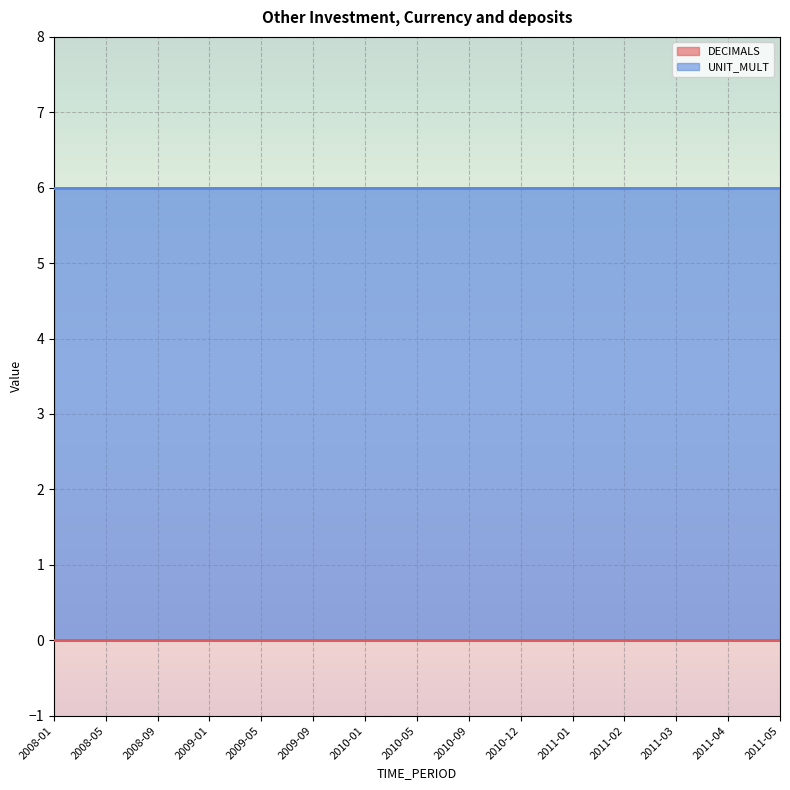

Reading left to right, list all the values displayed in this chart.

DECIMALS: 2008-01=0	2008-05=0	2008-09=0	2009-01=0	2009-05=0	2009-09=0	2010-01=0	2010-05=0	2010-09=0	2010-12=0	2011-01=0	2011-02=0	2011-03=0	2011-04=0	2011-05=0
UNIT_MULT: 2008-01=6	2008-05=6	2008-09=6	2009-01=6	2009-05=6	2009-09=6	2010-01=6	2010-05=6	2010-09=6	2010-12=6	2011-01=6	2011-02=6	2011-03=6	2011-04=6	2011-05=6